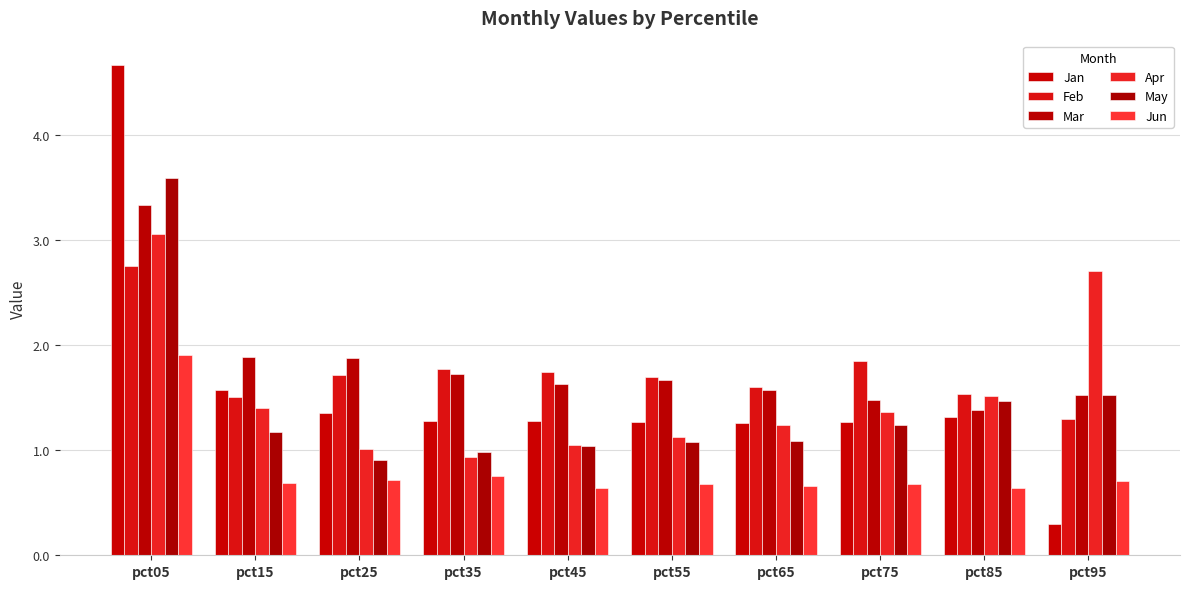

Count the number of data series in this chart.

6